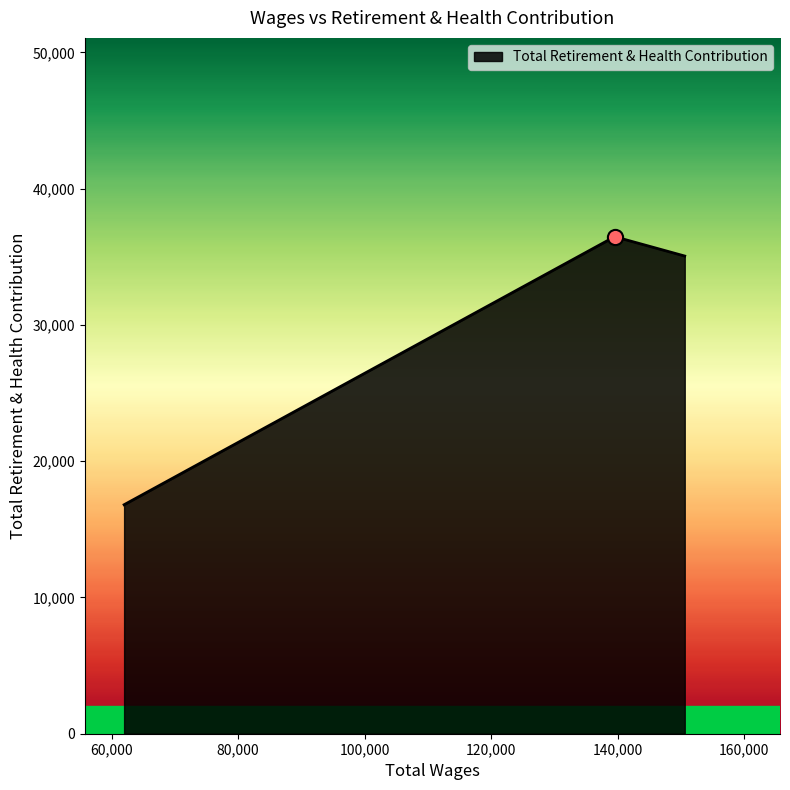

What is the difference between the maximum and minimum values?

19668